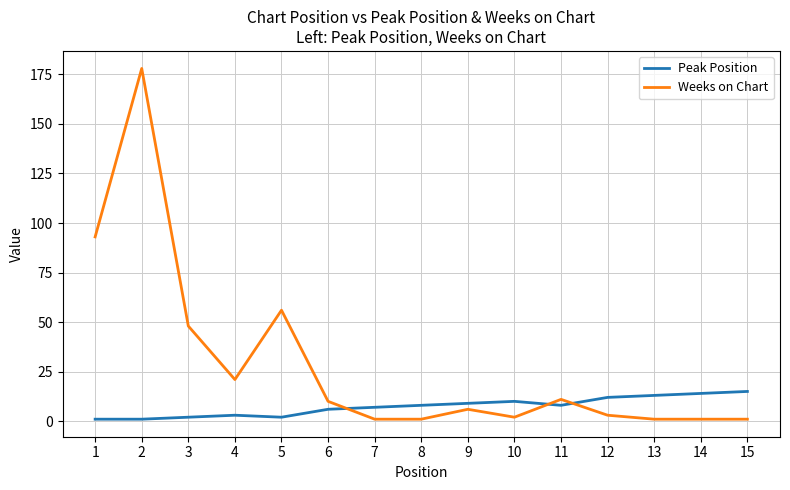

Which series has the largest total across all categories?

Weeks on Chart